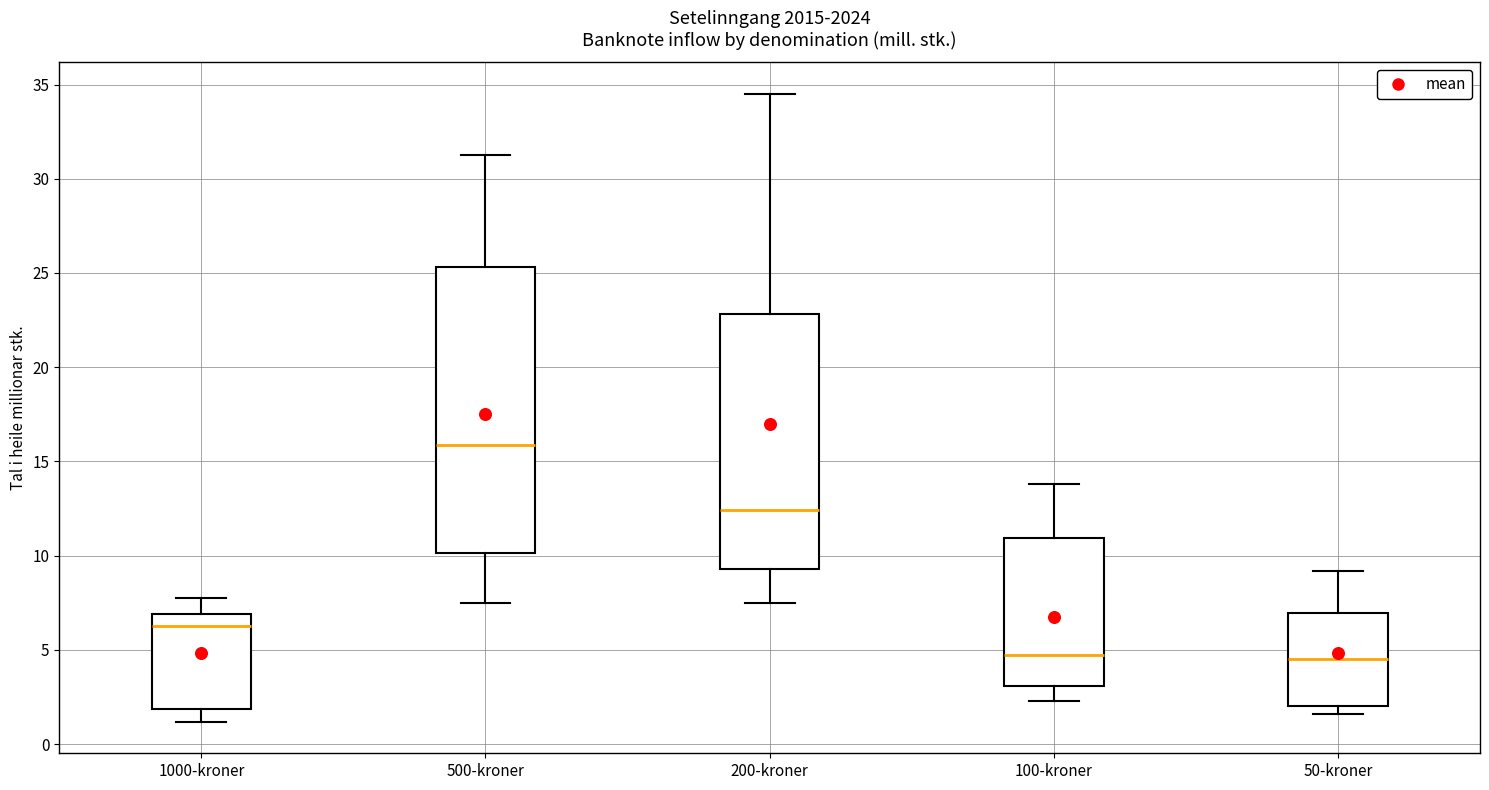

Where is the lower edge of the box for 100-kroner on the y-axis? The values are not printed on the chart, so give them approximately, as read against the axis.

3.0